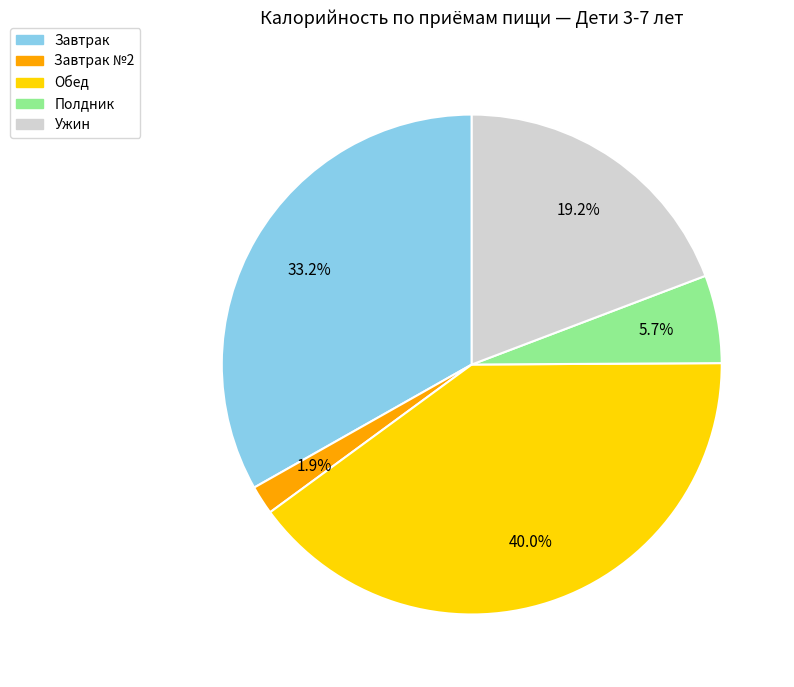

Is there a majority slice in this chart?

No